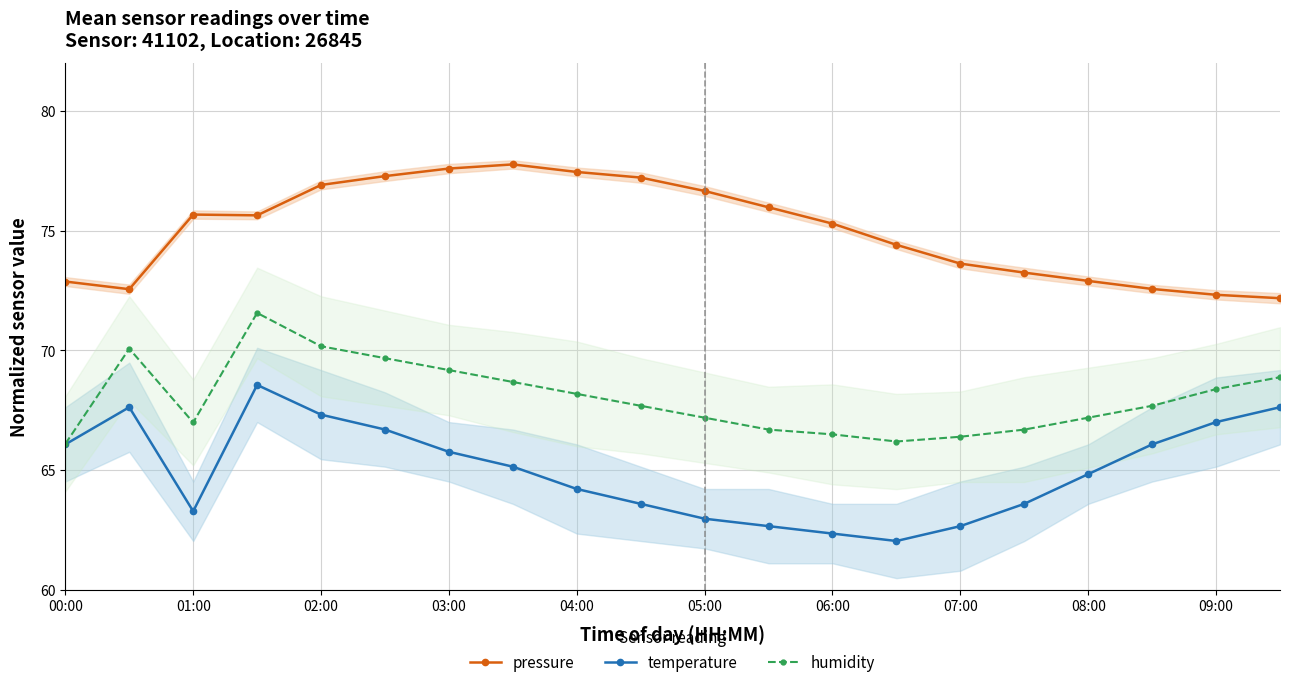

What is the difference between the highest and lowest values at 15?

9.7